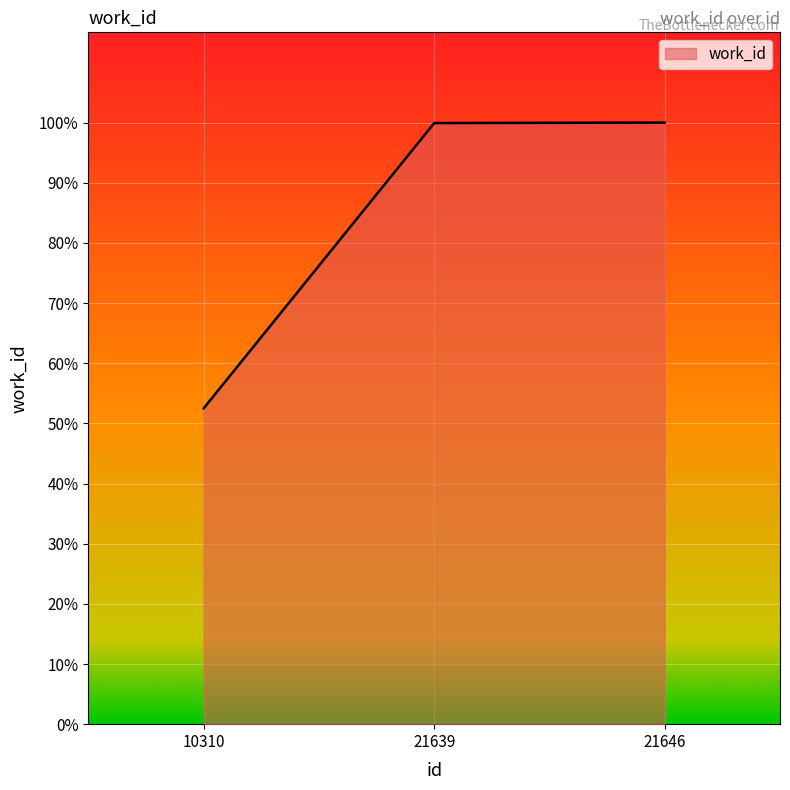

Does the chart have visible grid lines?

Yes